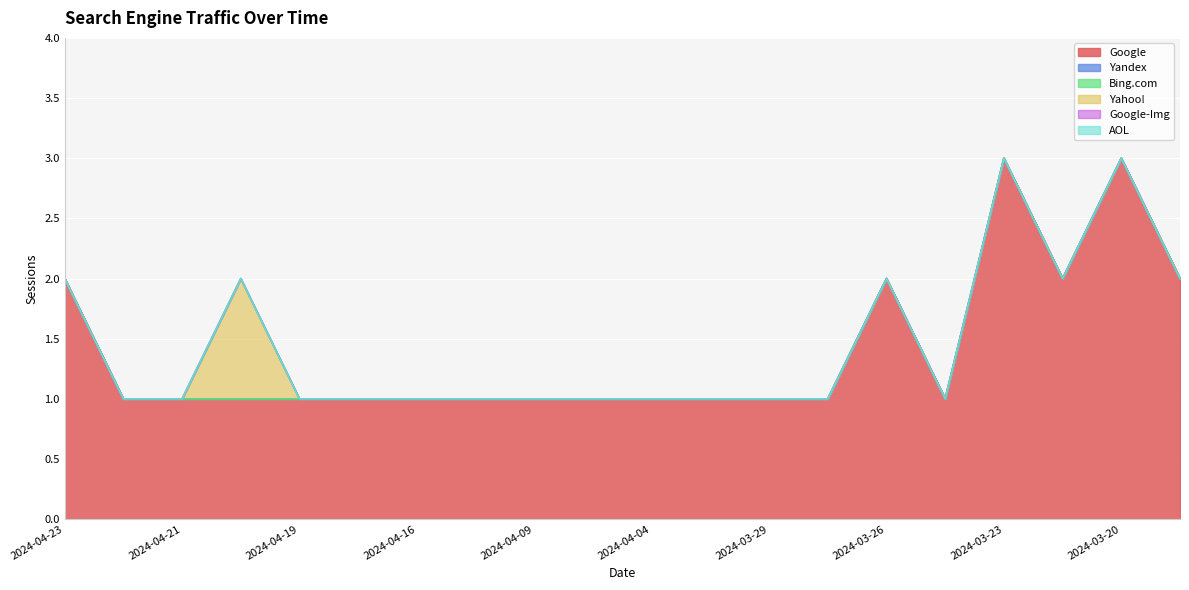

How many distinct data groups are displayed?

6